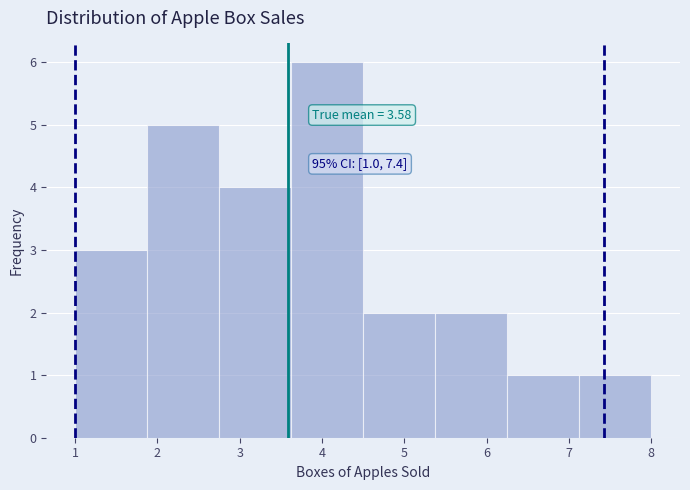

Which range on the x-axis has the tallest bar?

3.6 to 4.5